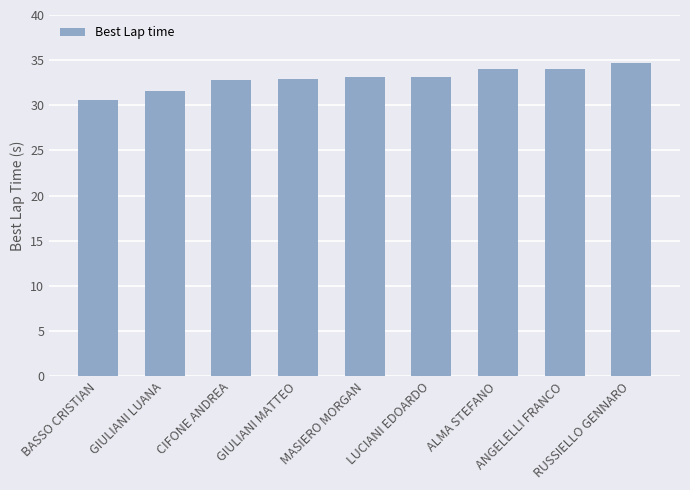

Which has a higher value, ANGELELLI FRANCO or LUCIANI EDOARDO?

ANGELELLI FRANCO